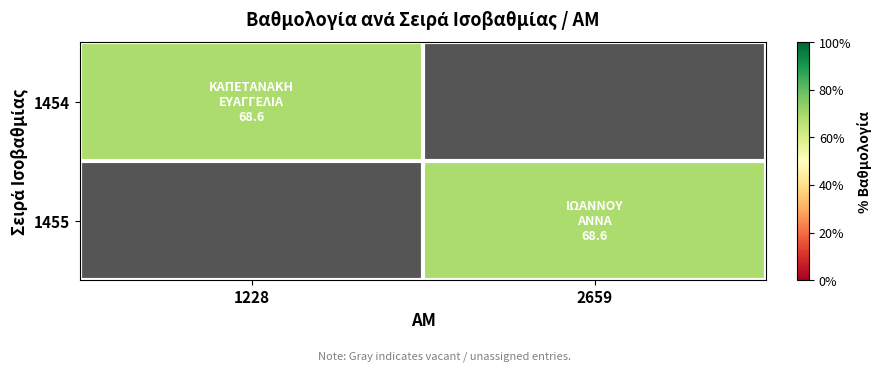

How many categories are shown in the chart?

2